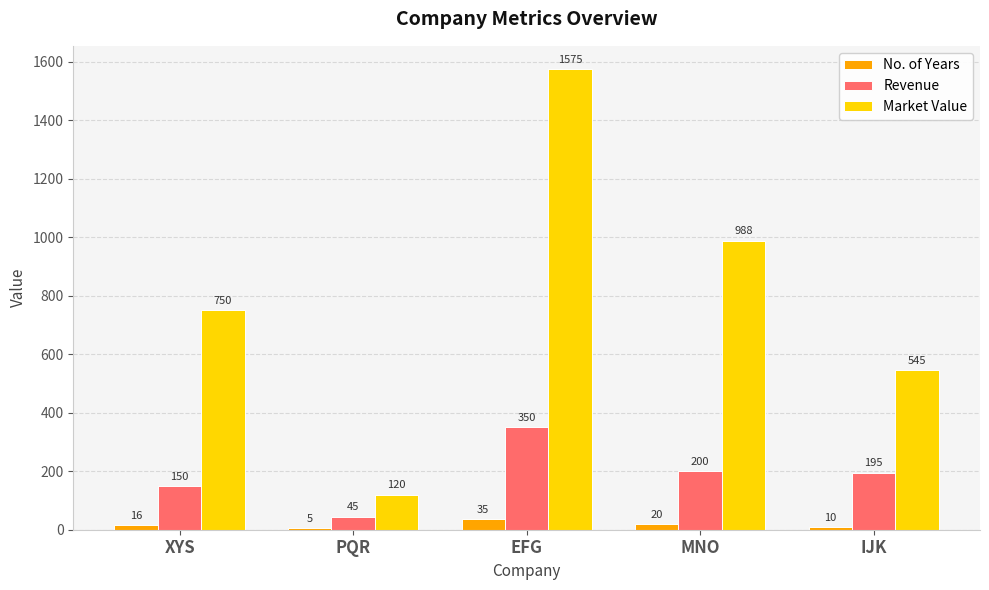

Which category has the lowest value in the No. of Years series?

PQR